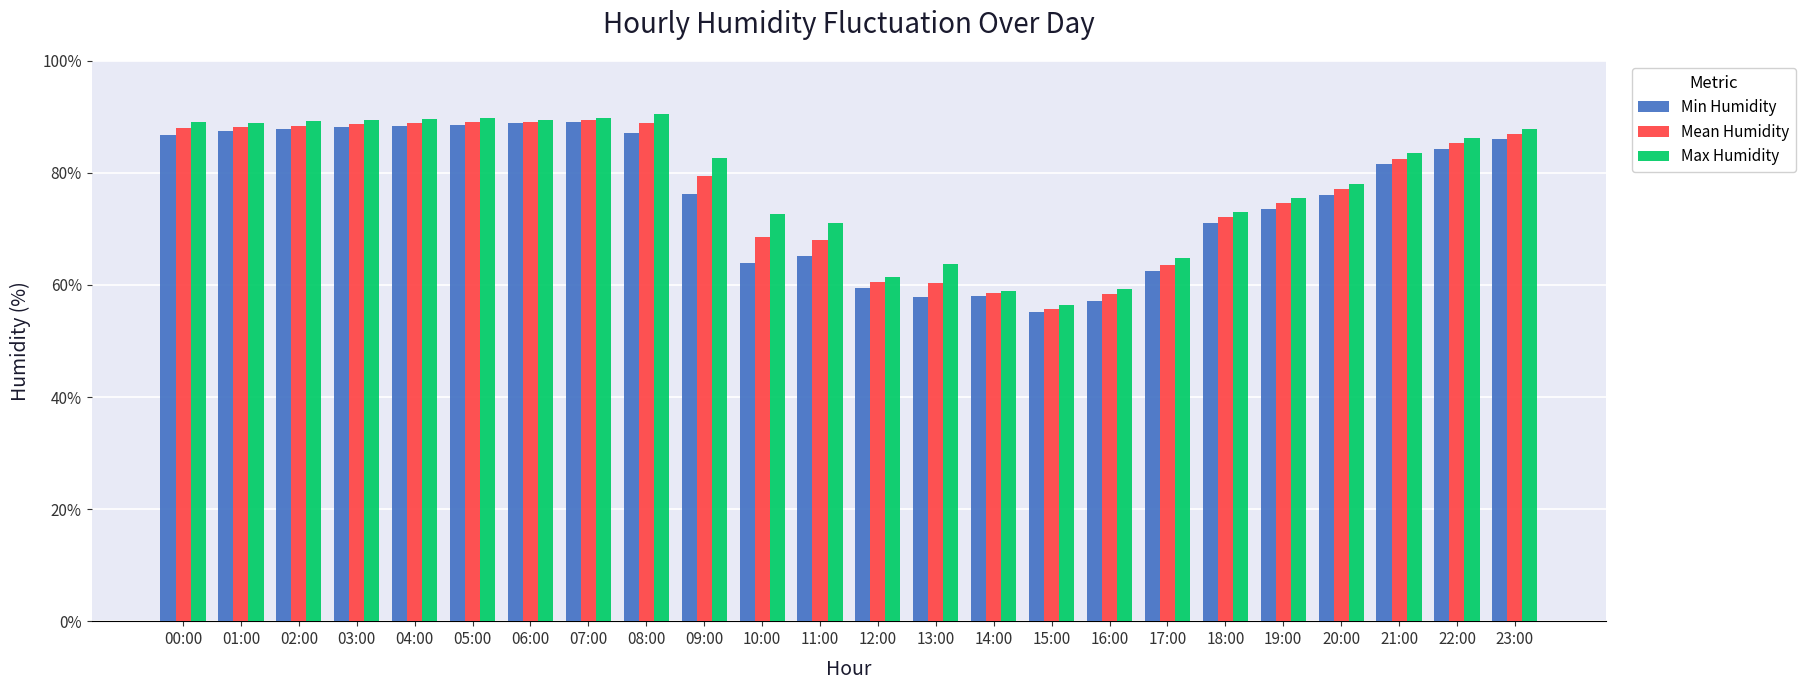

What is the label of the 9th bar from the right?

15:00